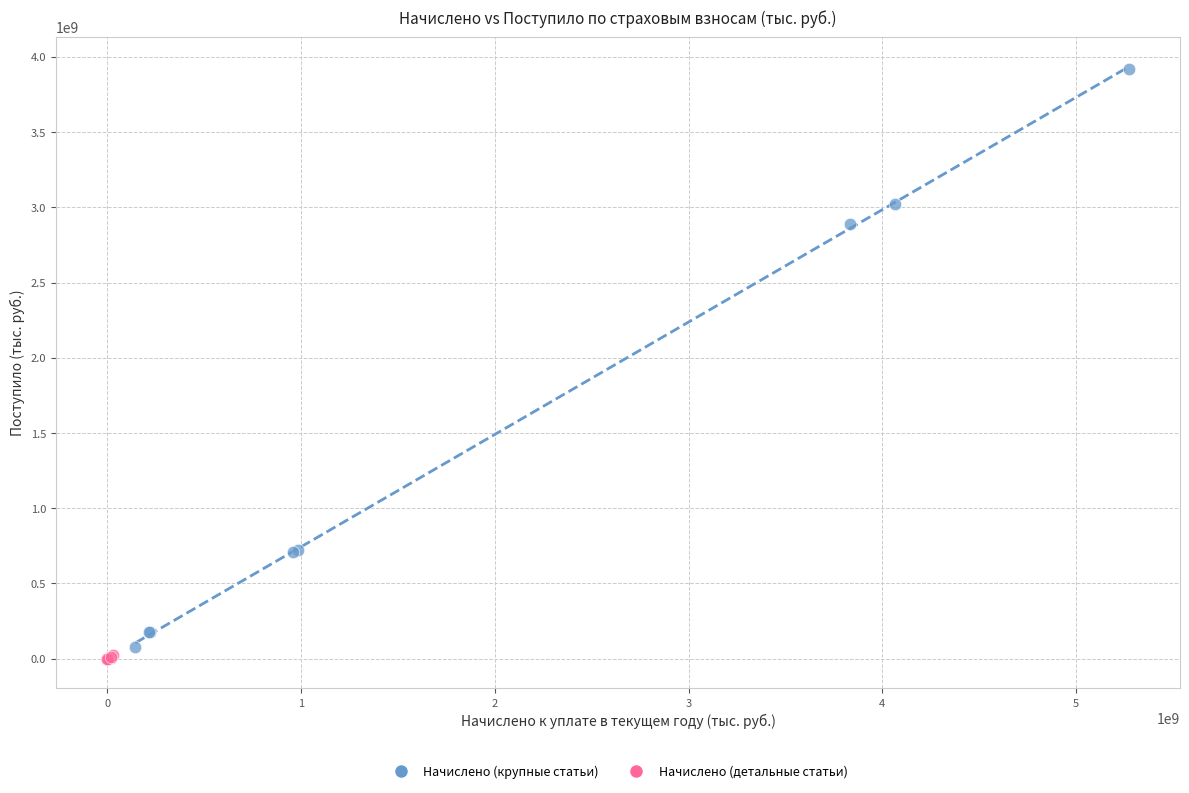

What are all the series names shown in the legend?

Начислено (крупные статьи), Начислено (детальные статьи)